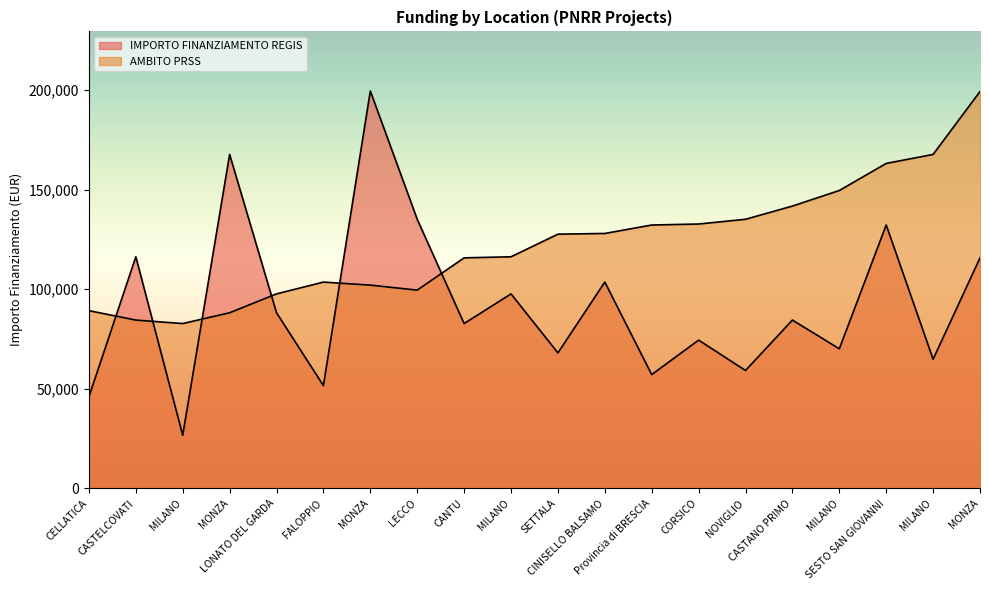

What is the sum of the AMBITO PRSS values at CELLATICA and CASTELCOVATI?

173805.0